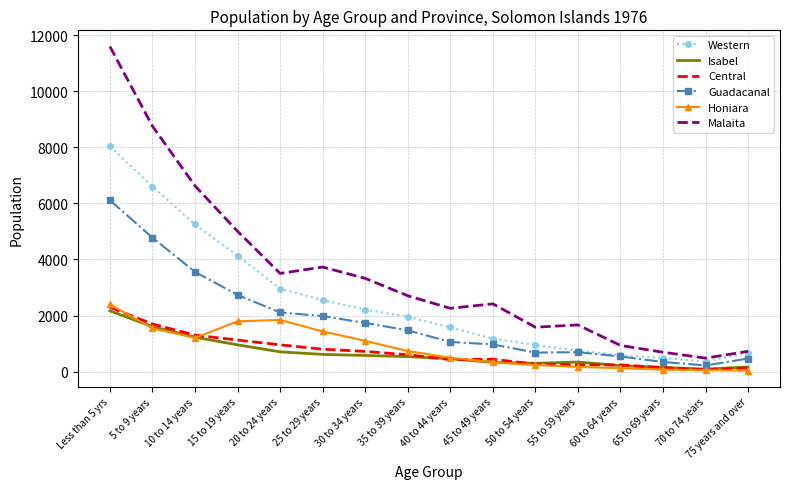

What is the average value of the Western series?

2515